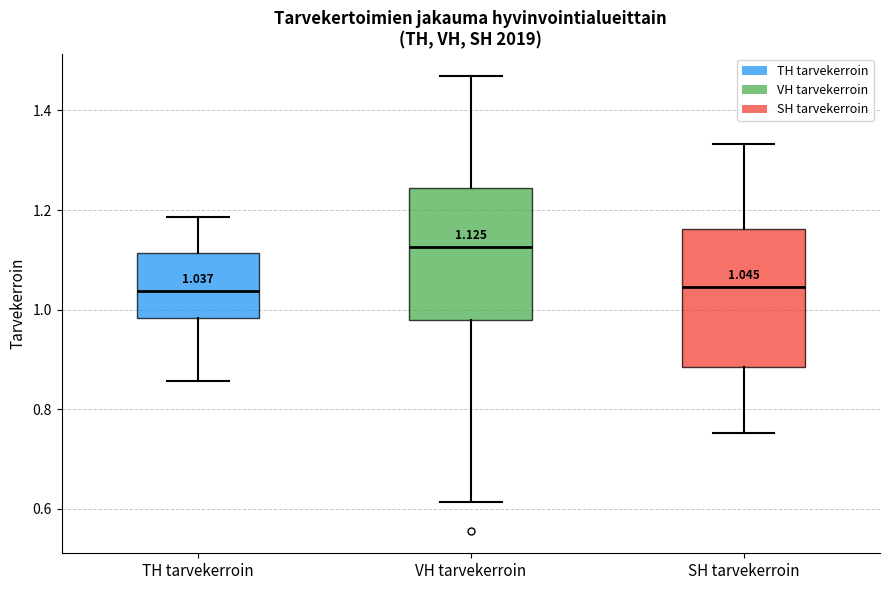

Which box has the highest median line?

VH tarvekerroin